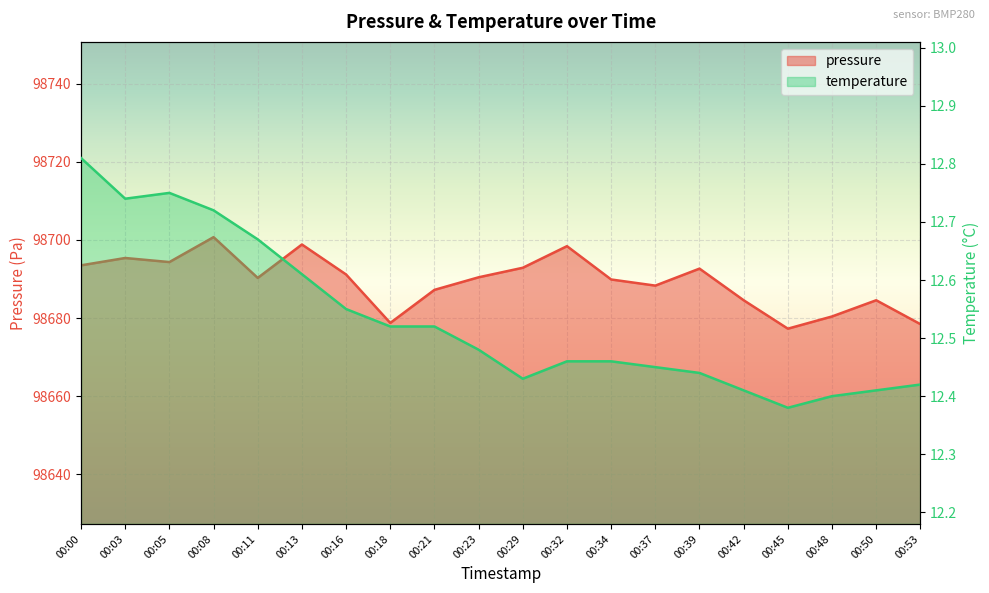

True or false: temperature has a value of 12.6 at 00:16.

True